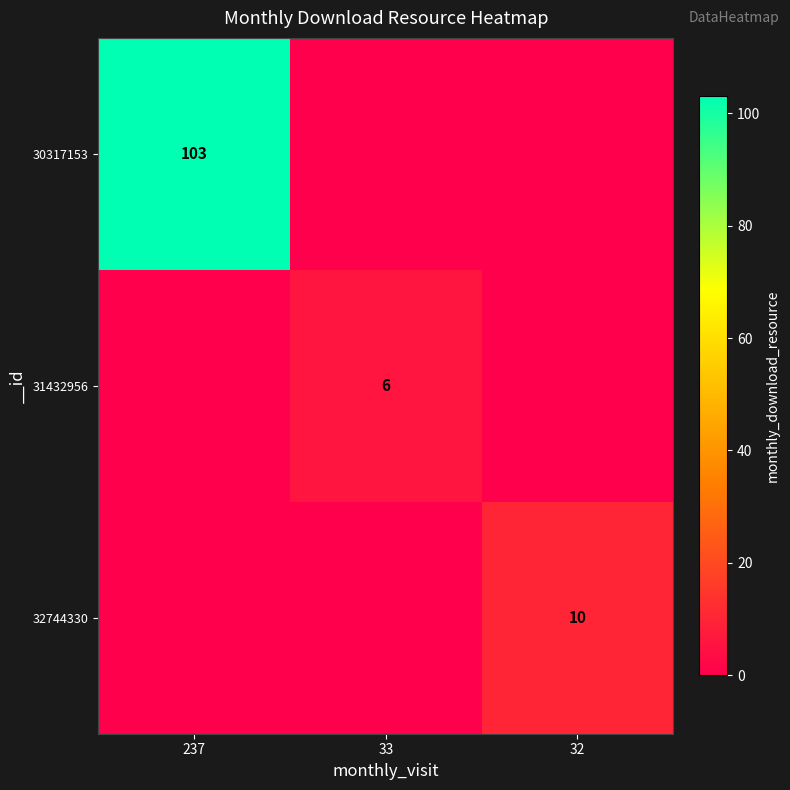

The 32744330 series shows 14 at 32. True or false?

False